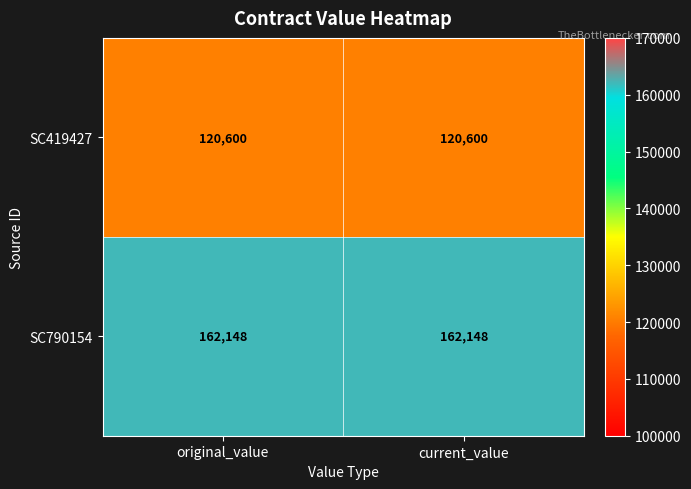

Reading right to left, what are all the values shown in this chart?

SC419427: current_value=120600	original_value=120600
SC790154: current_value=162148	original_value=162148